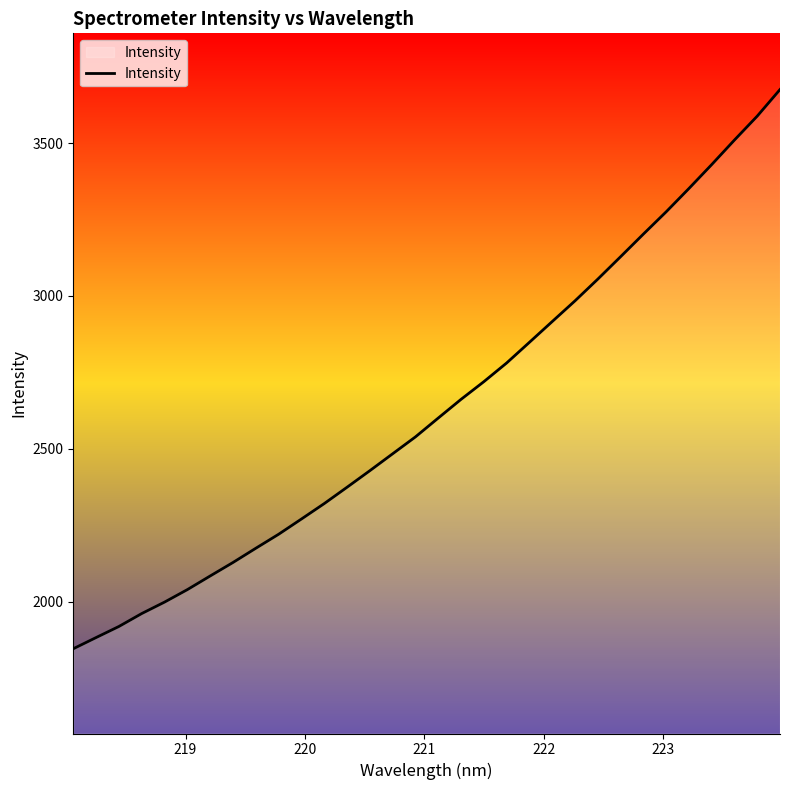

What is the difference between the maximum and minimum values?

1828.1